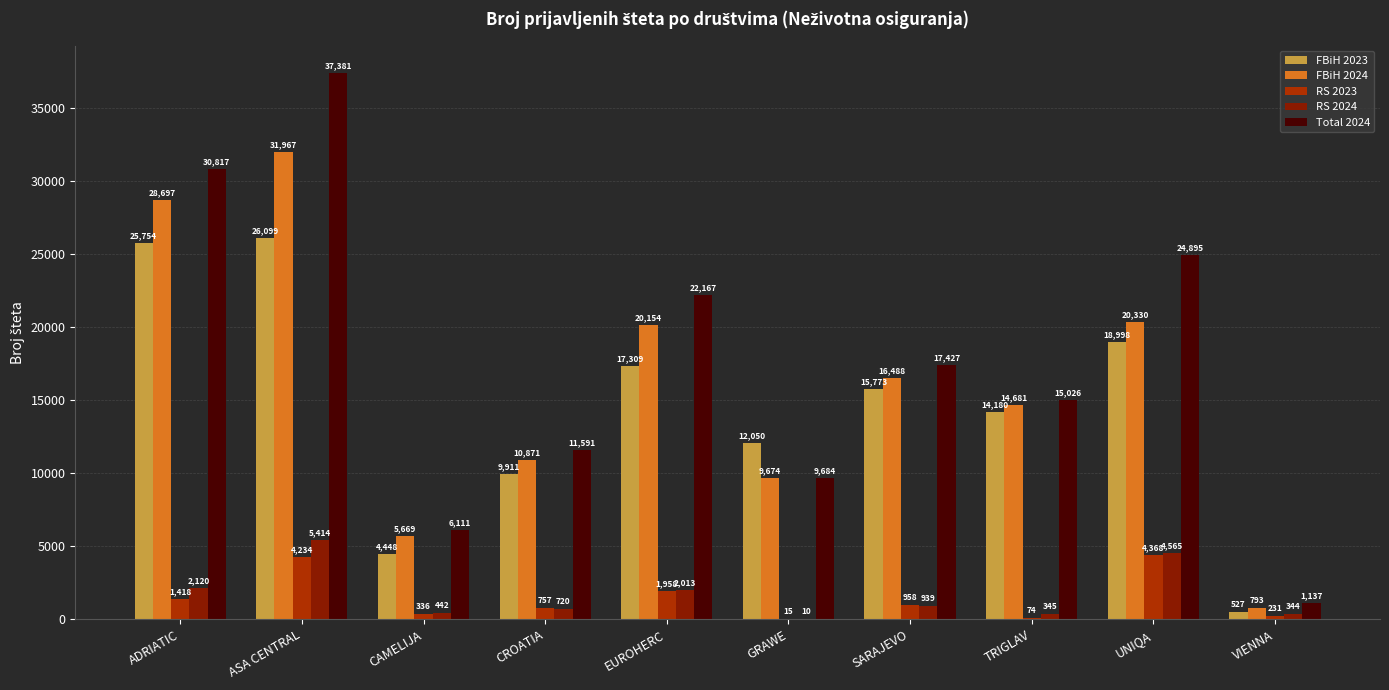

Reading right to left, list all the values displayed in this chart.

FBiH 2023: 527	18998	14180	15773	12050	17309	9911	4448	26099	25754
FBiH 2024: 793	20330	14681	16488	9674	20154	10871	5669	31967	28697
RS 2023: 231	4368	74	958	15	1958	757	336	4234	1418
RS 2024: 344	4565	345	939	10	2013	720	442	5414	2120
Total 2024: 1137	24895	15026	17427	9684	22167	11591	6111	37381	30817